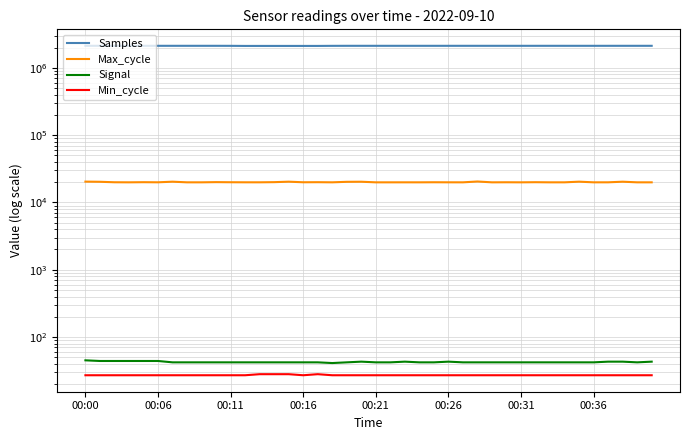

How many interior local valleys does the Samples series have?

12